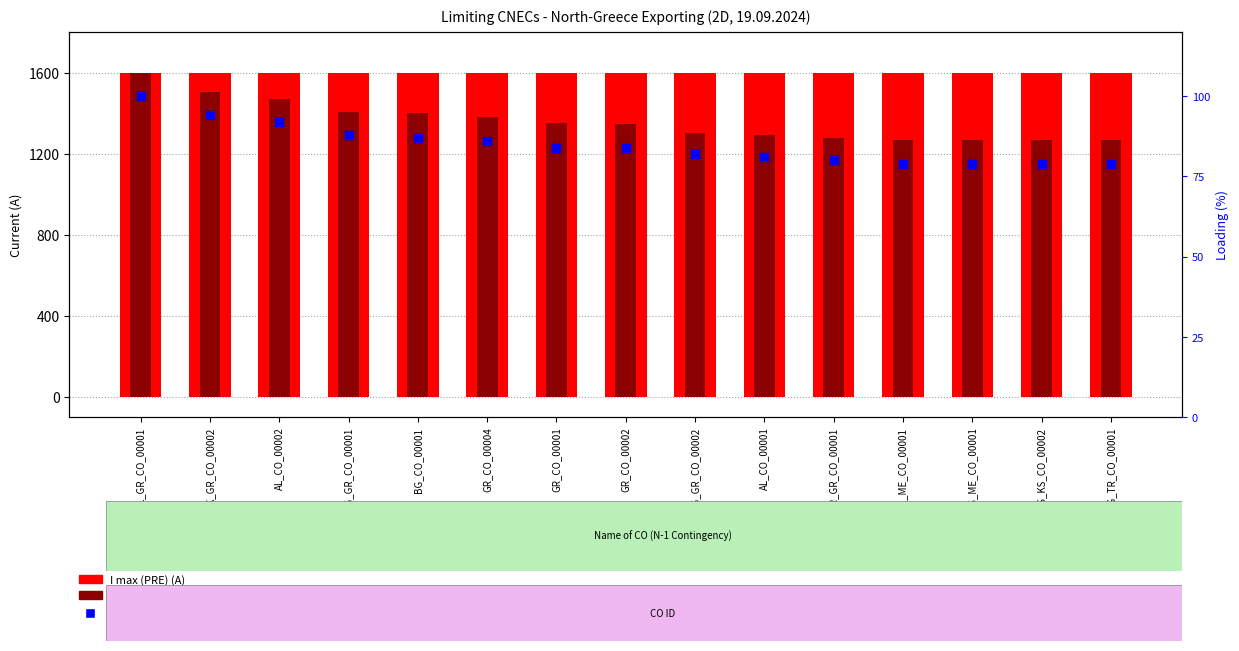

At how many categories does at least one series exceed 622?

15